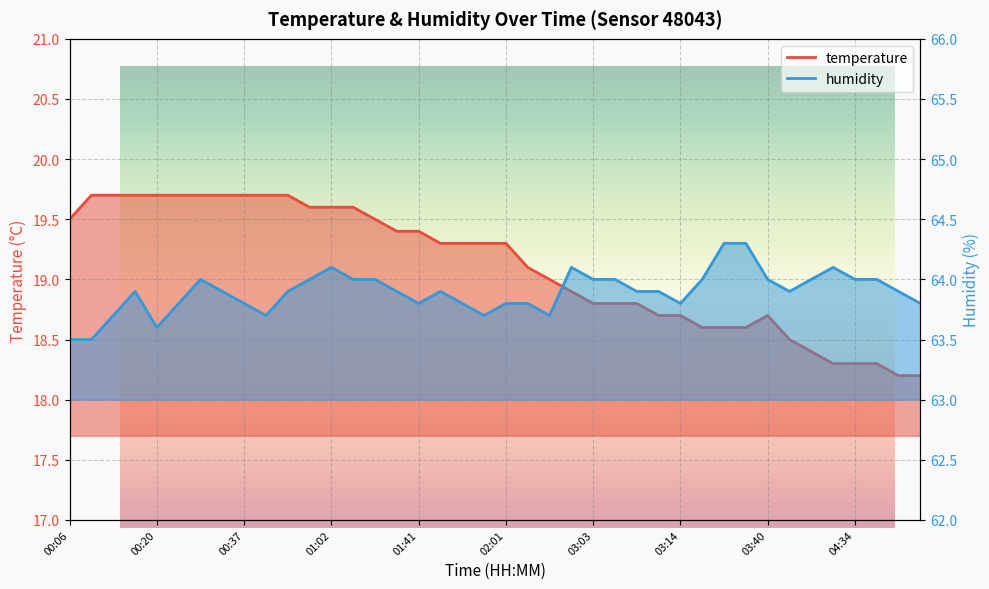

How many lines are shown in the chart?

2